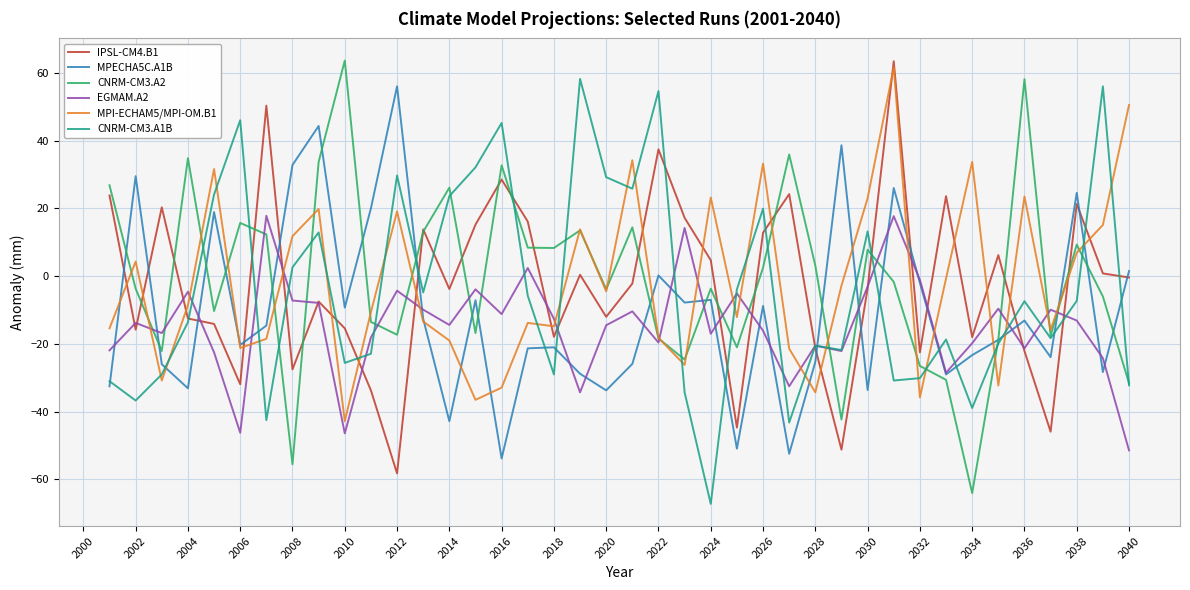

What is the highest value of the EGMAM.A2 series?

17.8